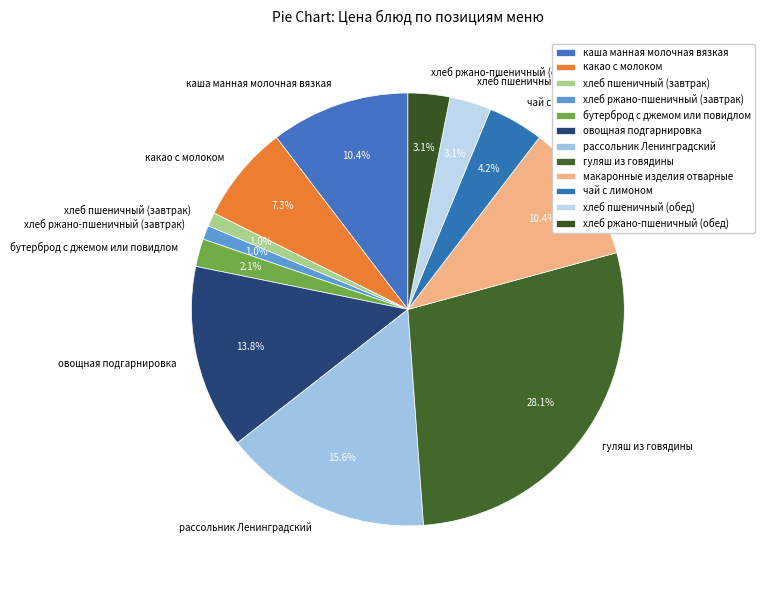

Which category has the biggest portion of the pie?

гуляш из говядины